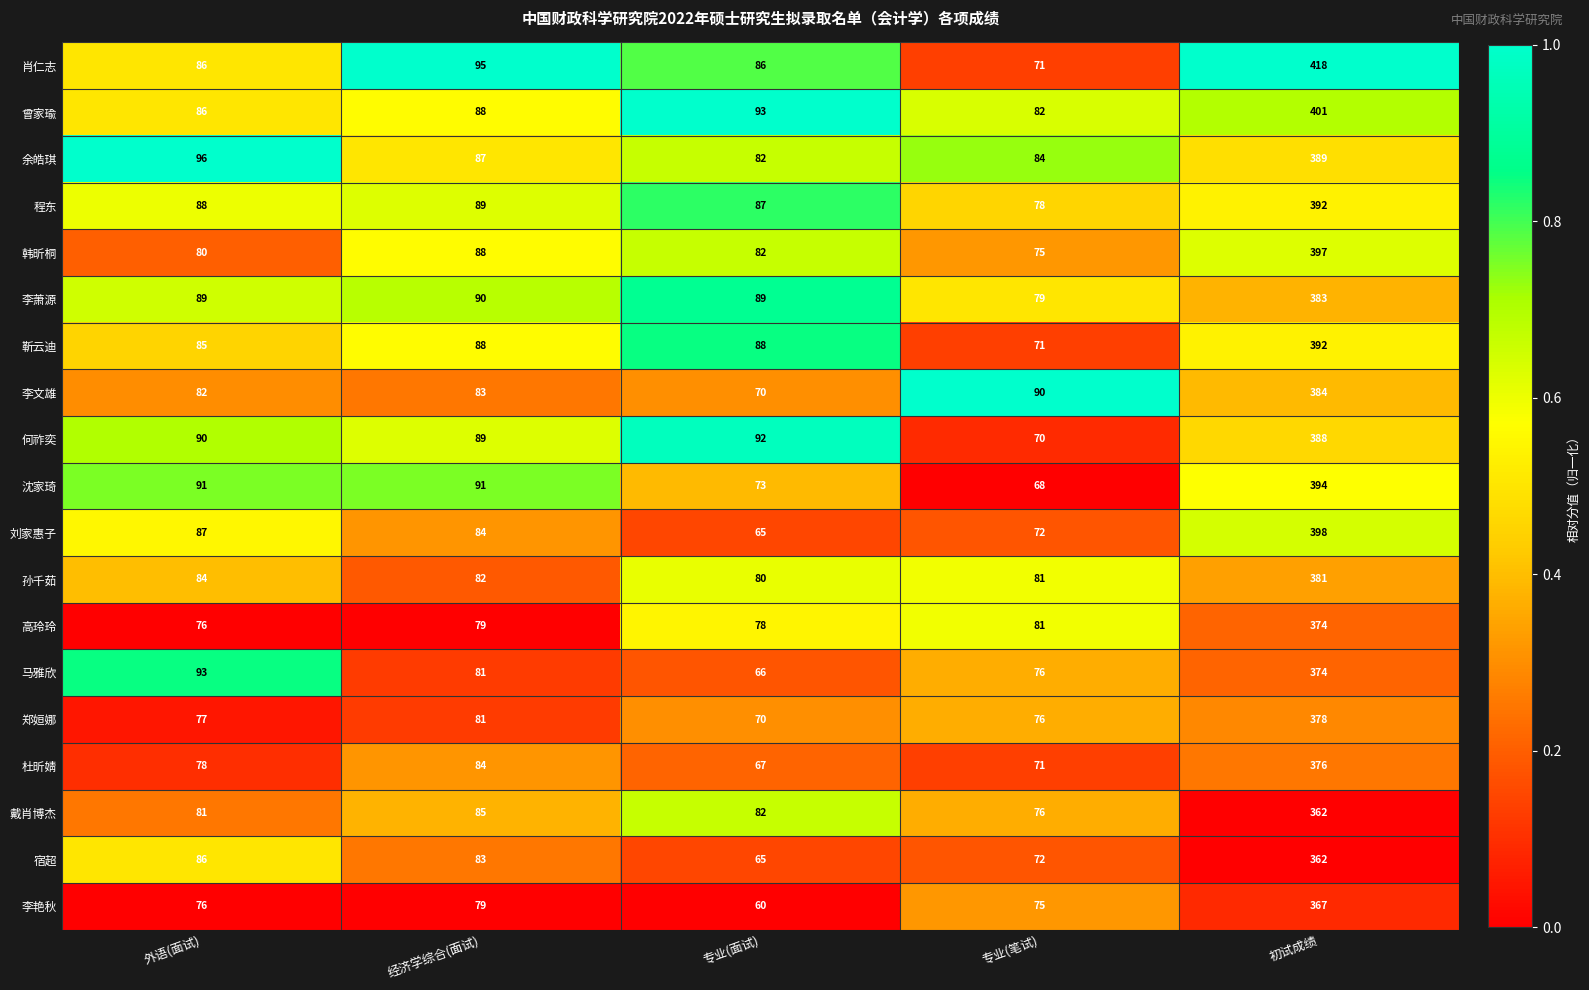

What value does the 靳云迪 series have at 经济学综合(面试), to the nearest 5?

90